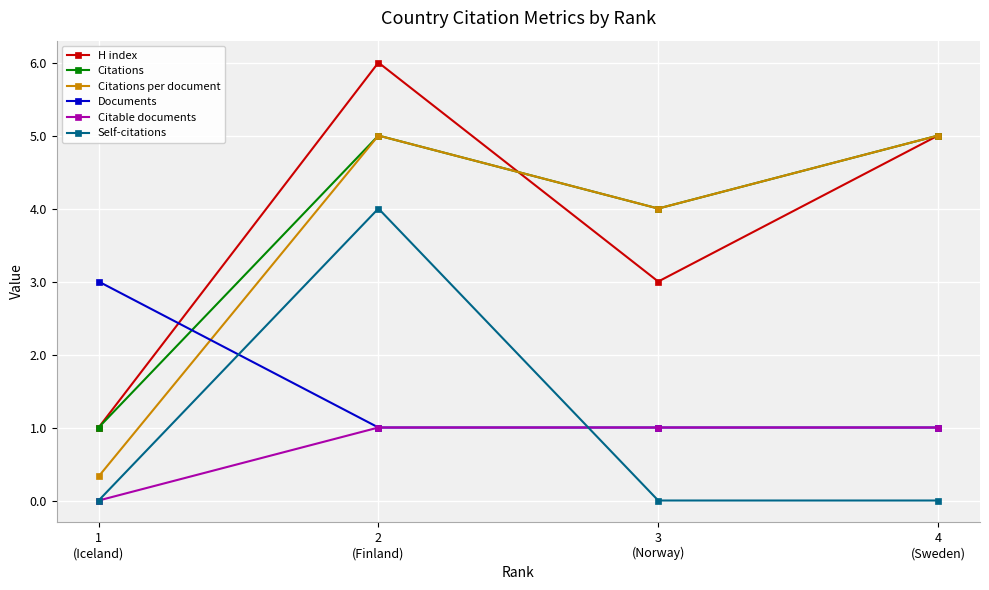

The Citations per document series shows 1.7 at 3
(Norway). True or false?

False